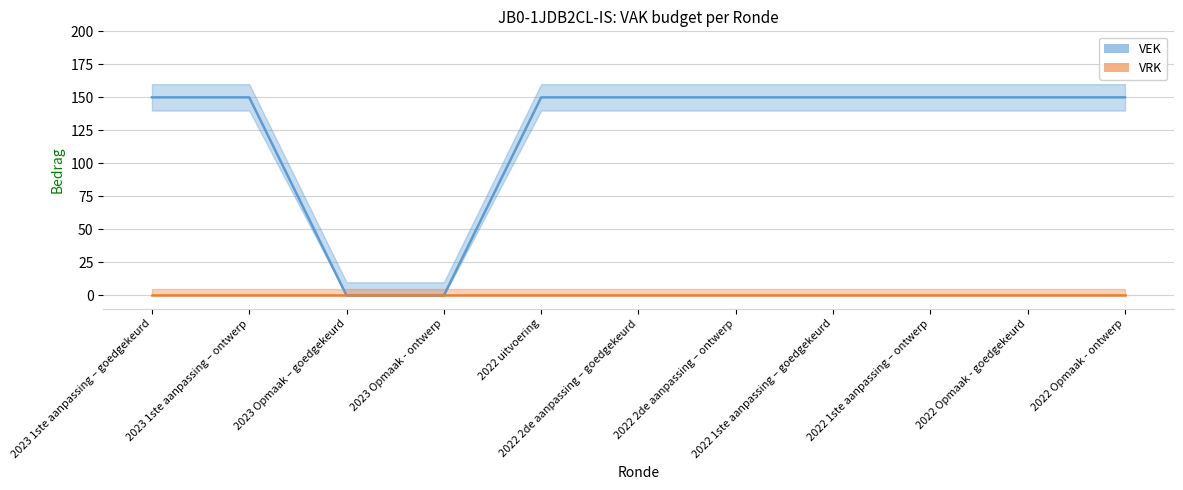

Reading right to left, list all the values displayed in this chart.

150	150	150	150	150	150	150	0	0	150	150